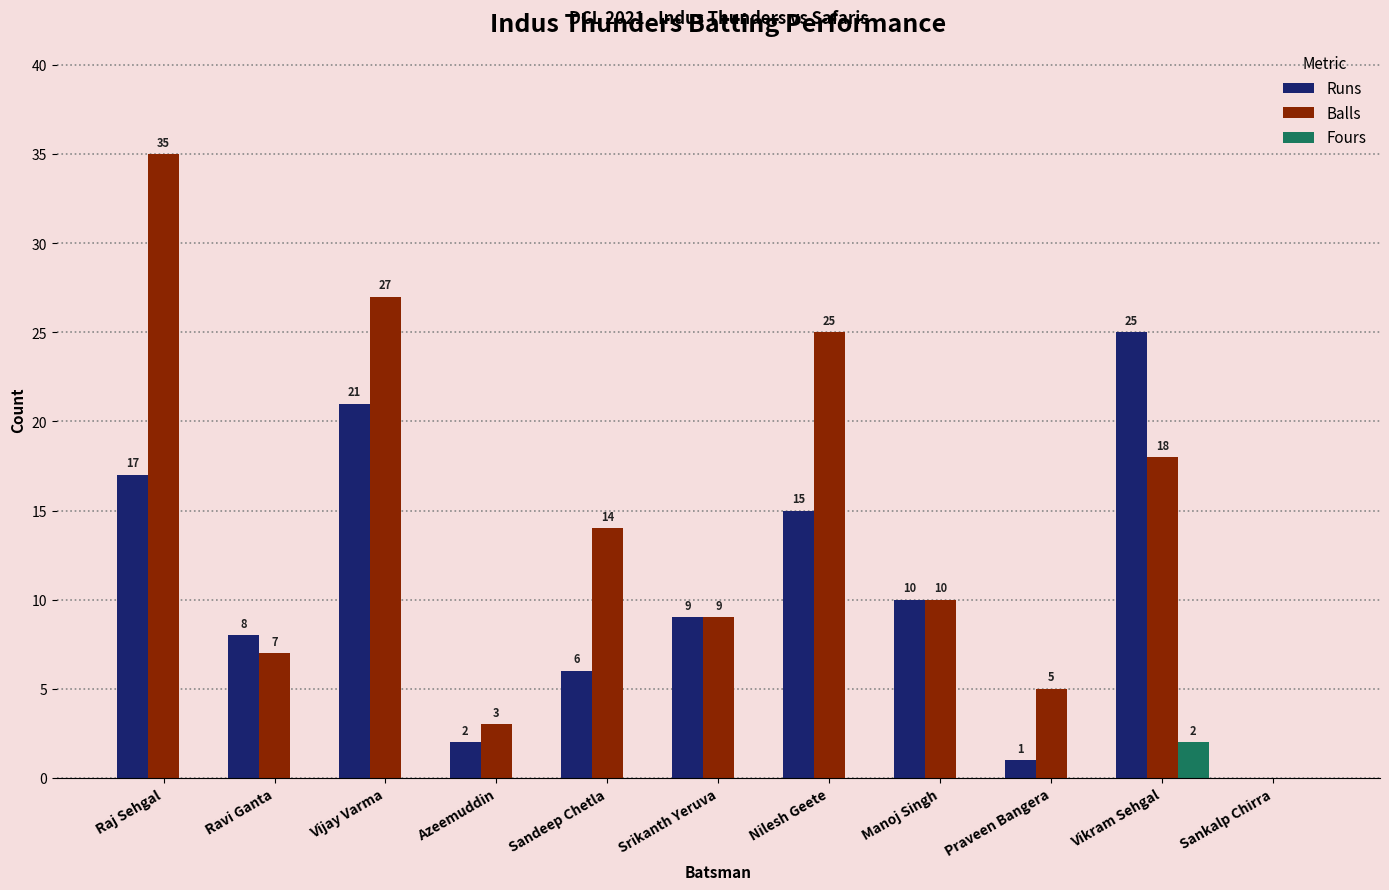

What is the total value across all series at Vijay Varma?

48